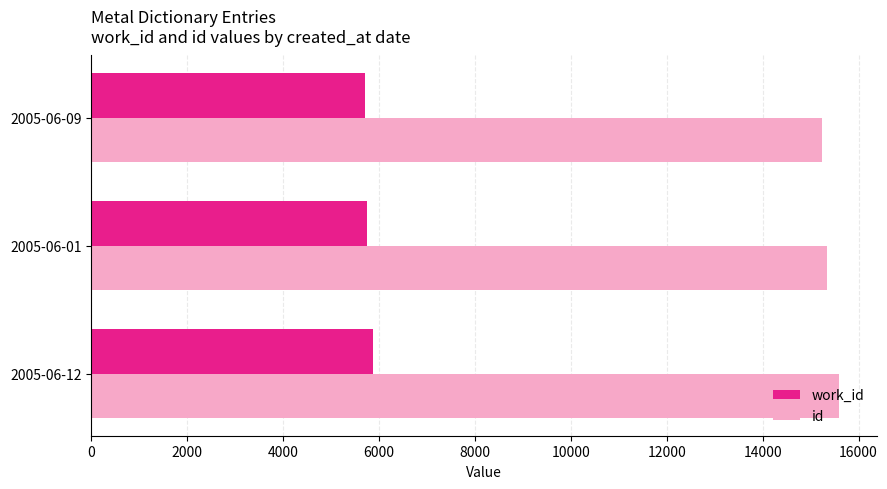

How many data points in work_id are less than 5760?

1